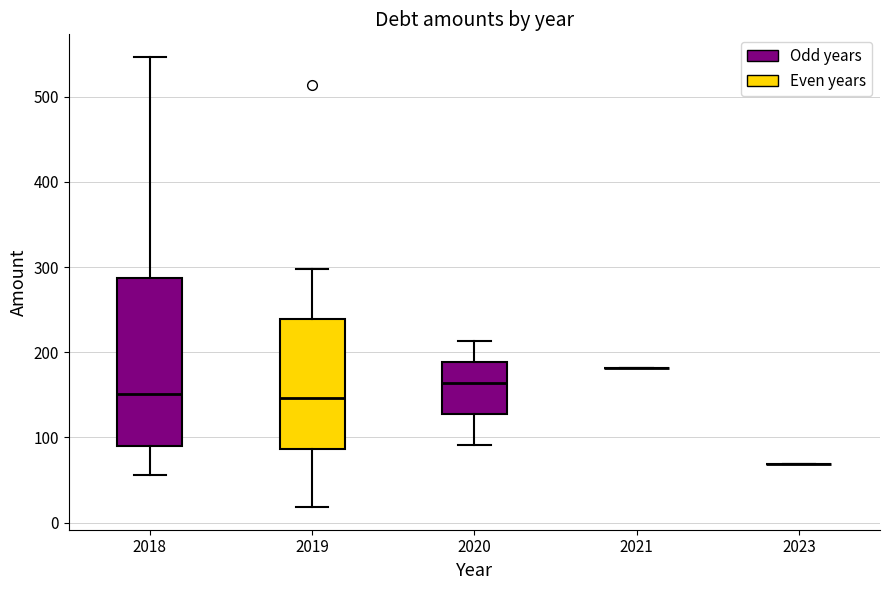

Reading left to right, transcribe this box plot: for each box, give where its median line is, the range the box spans, and where its two whiskers end, as read against the y-axis. The values are not printed on the chart, so give them approximately, as read against the axis.

2018: median 150, box 90 to 290, whiskers 60 to 550
2019: median 150, box 90 to 240, whiskers 20 to 300
2020: median 160, box 130 to 190, whiskers 90 to 210
2021: box collapsed to a line at 180, whiskers 180 to 180
2023: box collapsed to a line at 70, whiskers 70 to 70